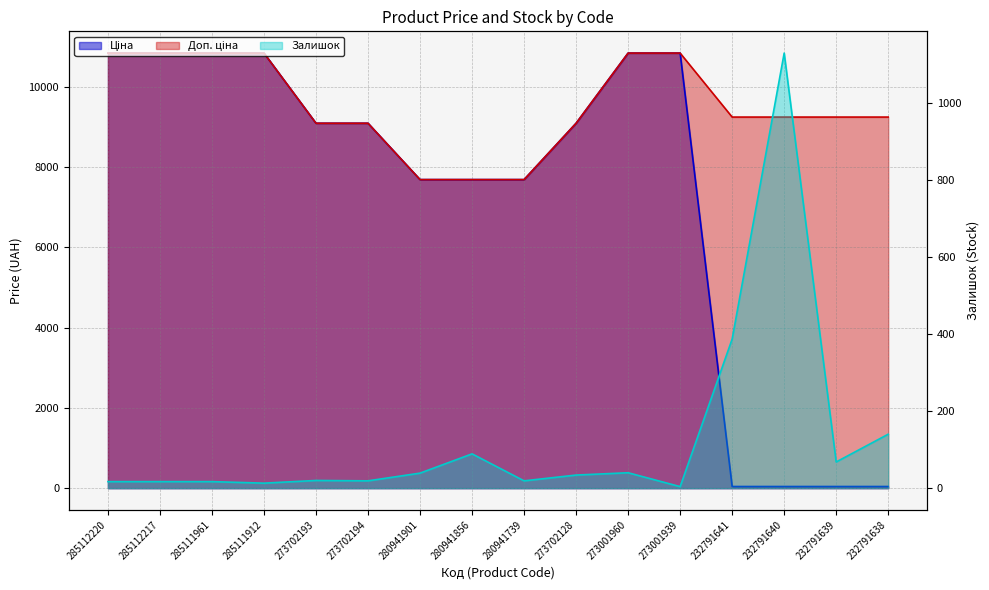

What is the maximum value for Ціна?

10840.1